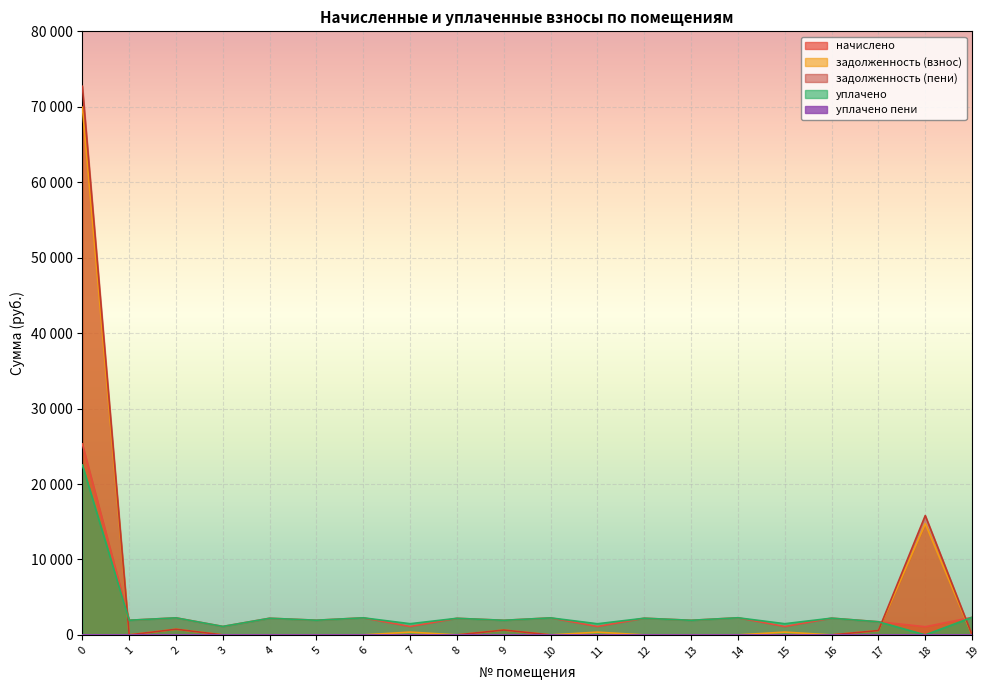

Which series changed the most between 2 and 7?

начислено